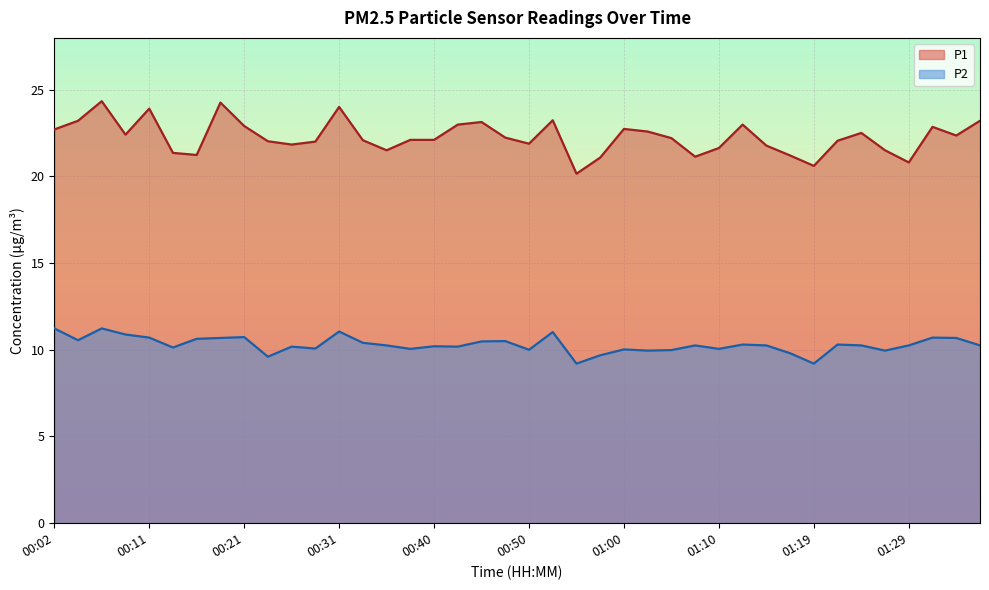

At which category is the sum across all series the highest?

00:07